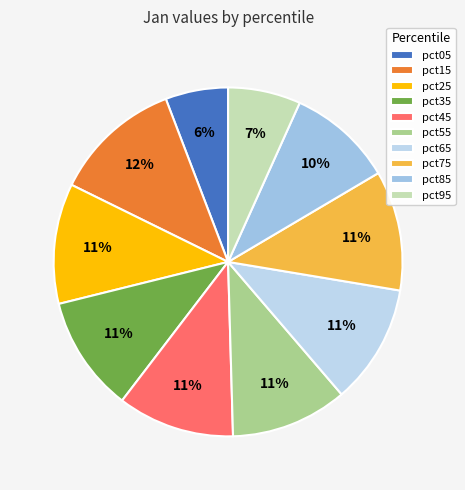

Combined, do pct05 and pct75 account for over 50%?

No